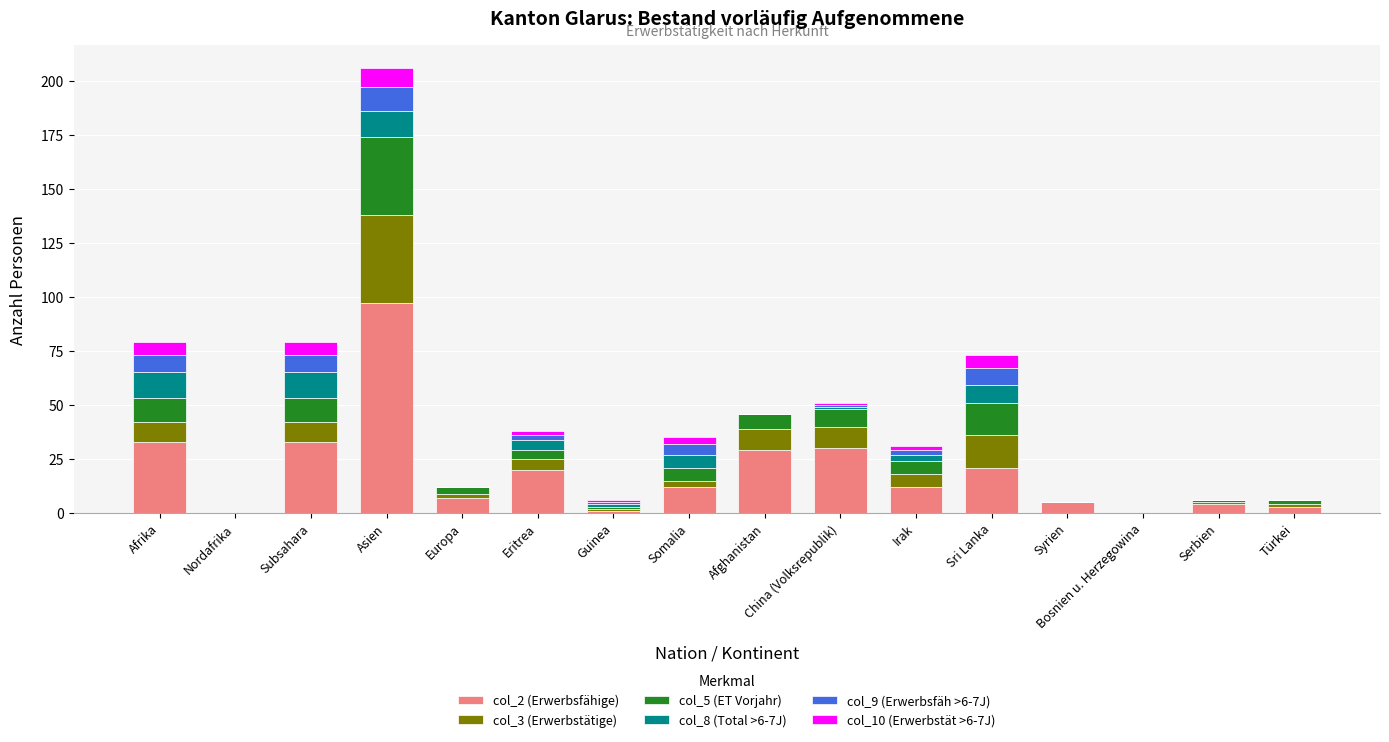

At which label does col_2 (Erwerbsfähige) reach its peak?

Asien